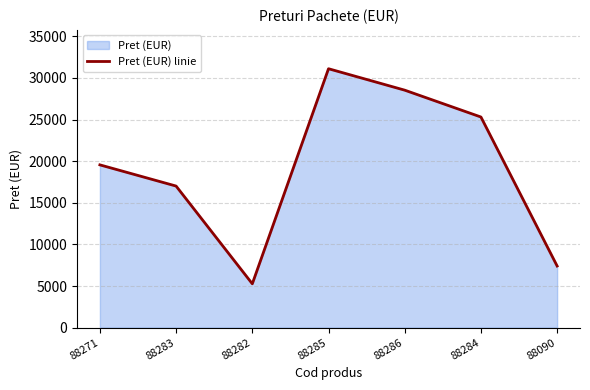

What position from the right is 88283?

6